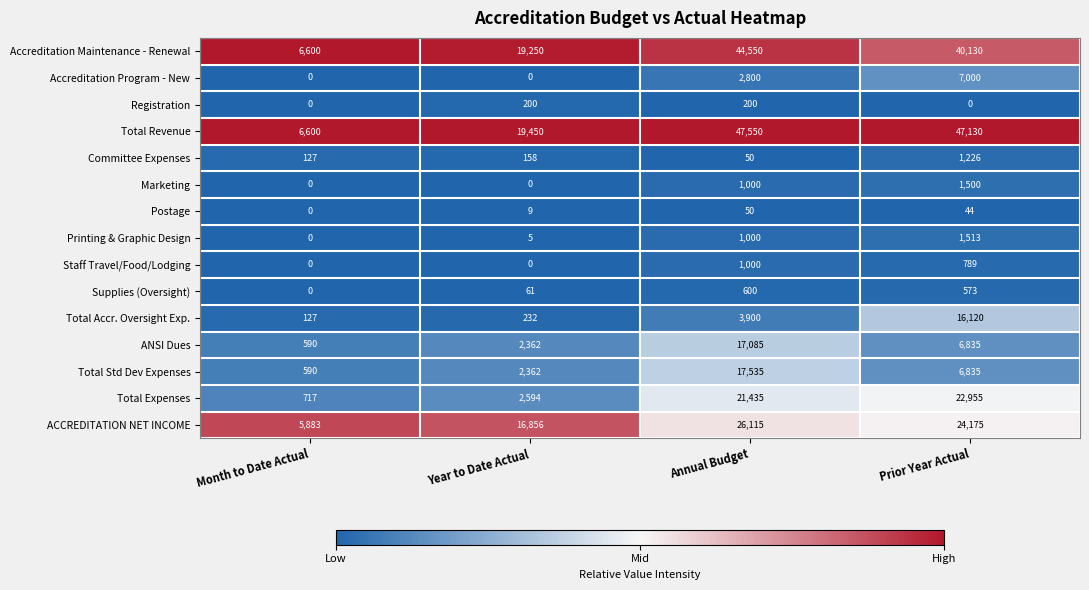

The value of Total Accr. Oversight Exp. at Prior Year Actual is 16120. True or false?

True